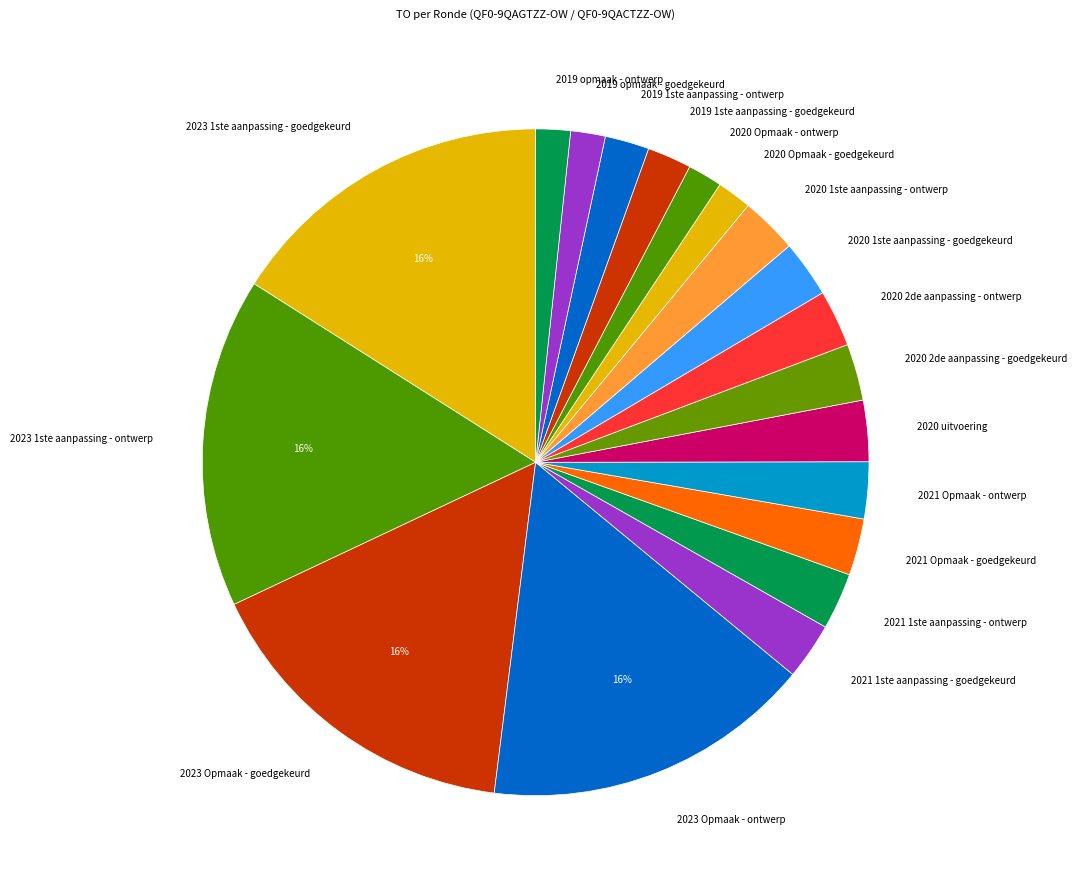

Between 2020 2de aanpassing - goedgekeurd and 2020 Opmaak - ontwerp, which is larger?

2020 2de aanpassing - goedgekeurd